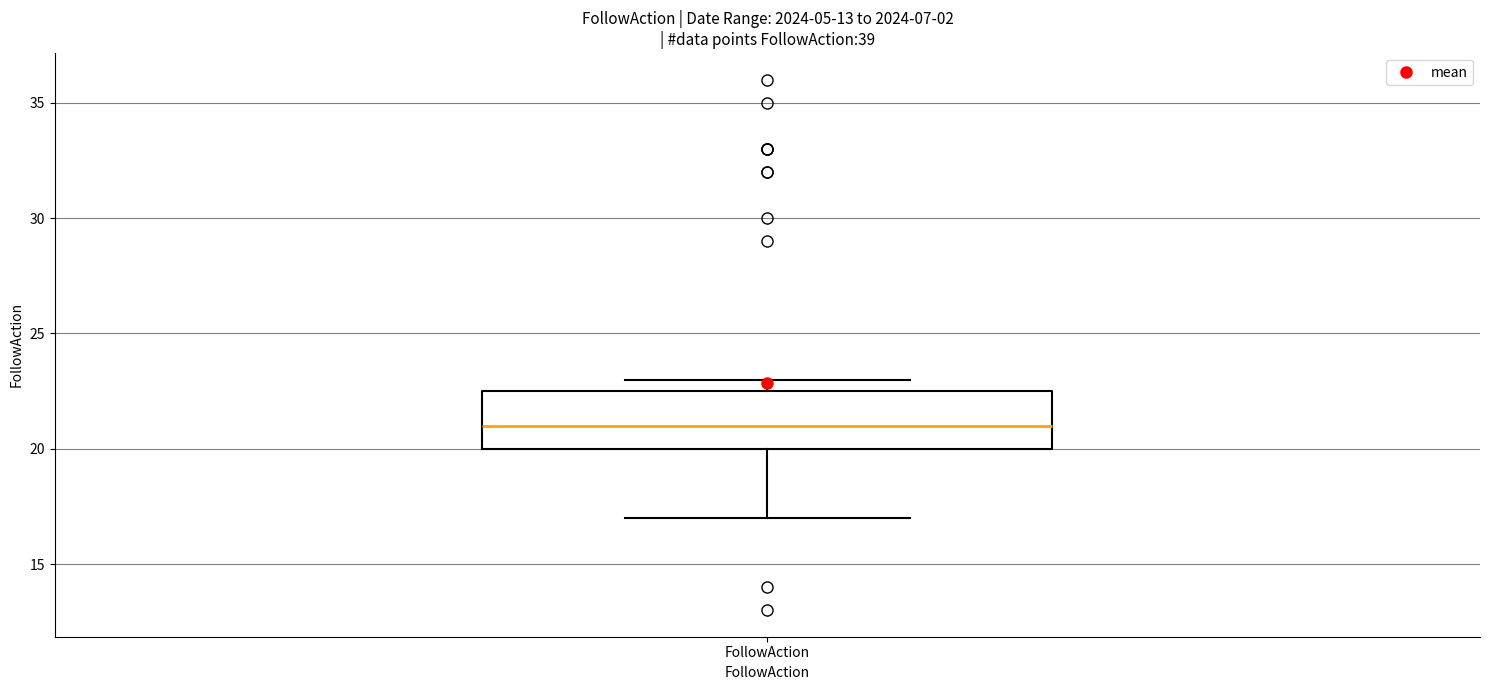

Read this box plot against the y-axis: the position of the median line, the range covered by the box, and the ends of both whiskers. The values are not printed on the chart, so give them approximately, as read against the axis.

median 21.0, box 20.0 to 22.5, whiskers 17.0 to 23.0